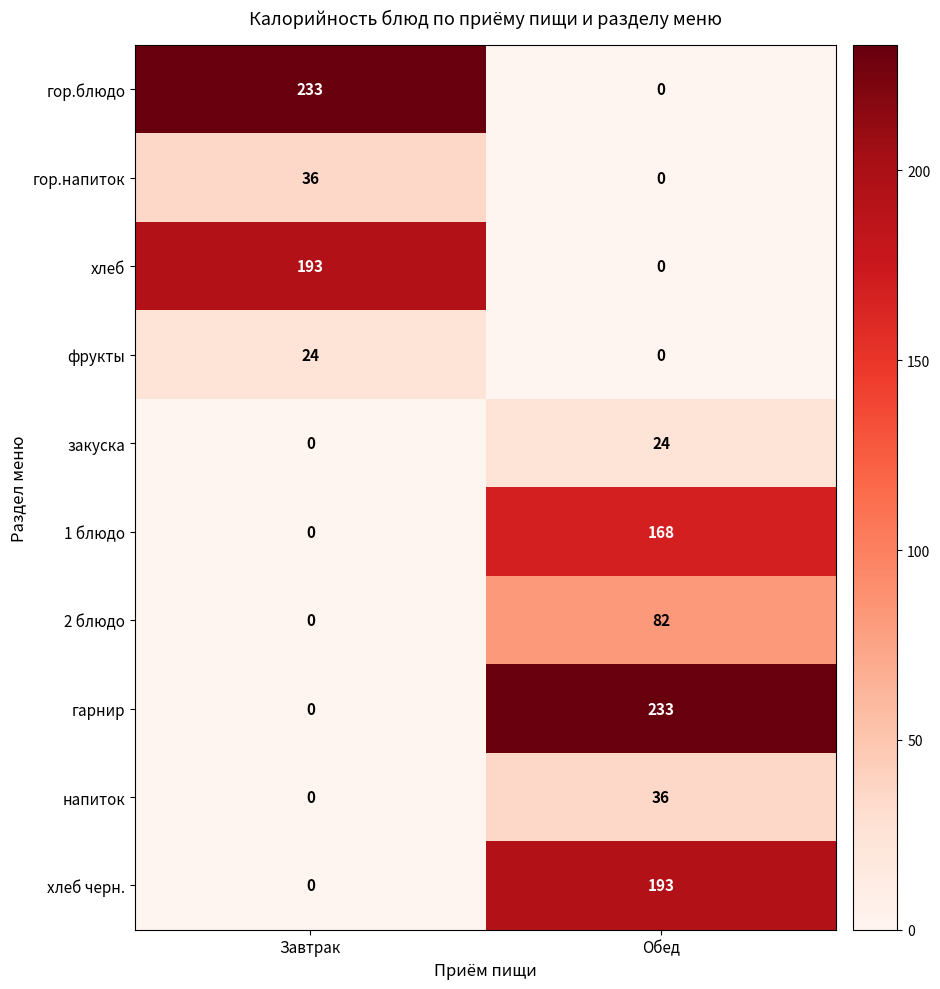

How many series are shown in this chart?

10